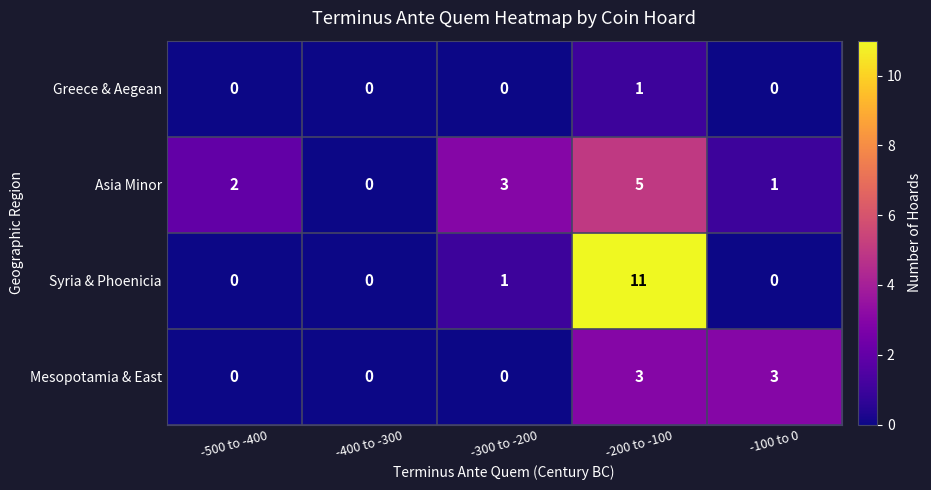

Which series has the largest range (max minus min)?

Syria & Phoenicia